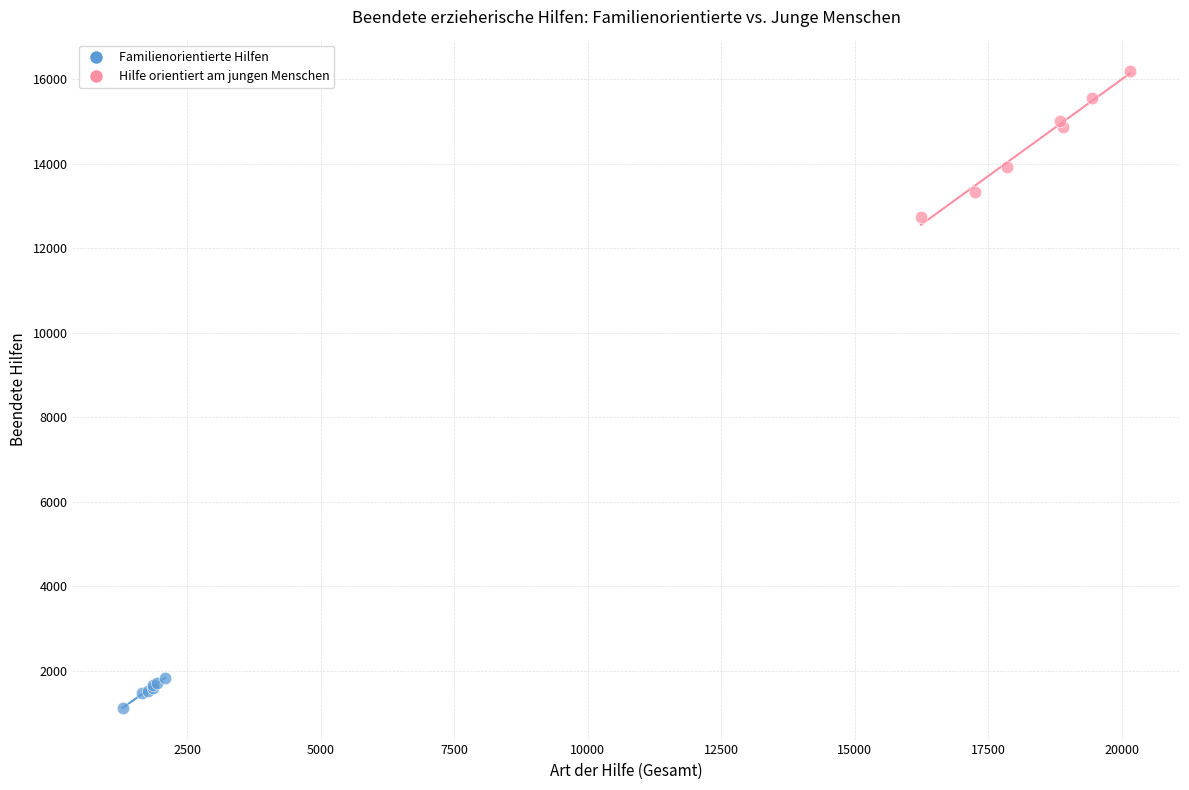

Which series contains the highest Y value?

Hilfe orientiert am jungen Menschen